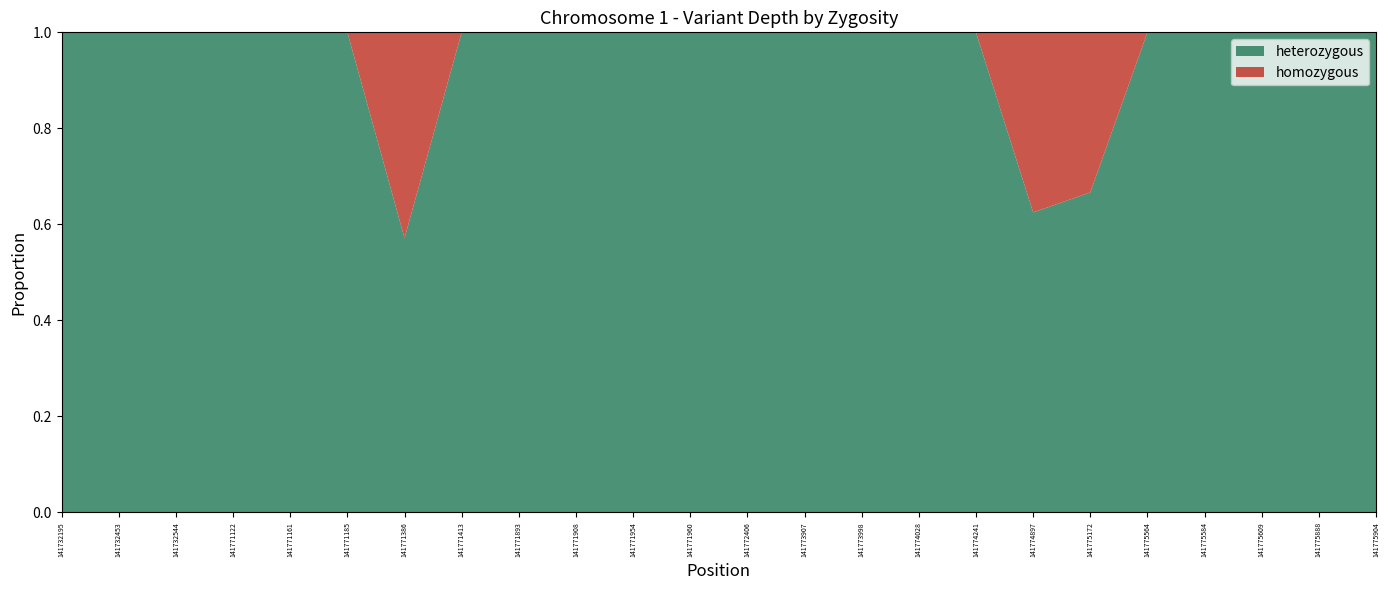

Reading left to right, transcribe all the data shown in this chart.

heterozygous: 22	31	11	57	44	44	40	23	21	16	15	9	15	5	5	7	5	5	6	12	11	5	5	5
homozygous: 0	0	0	0	0	0	30	0	0	0	0	0	0	0	0	0	0	3	3	0	0	0	0	0